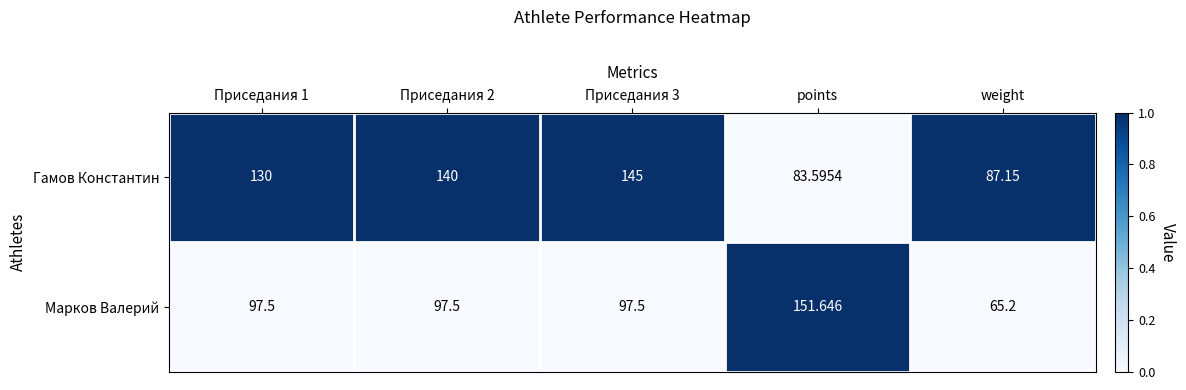

At which label does Марков Валерий reach its minimum?

weight